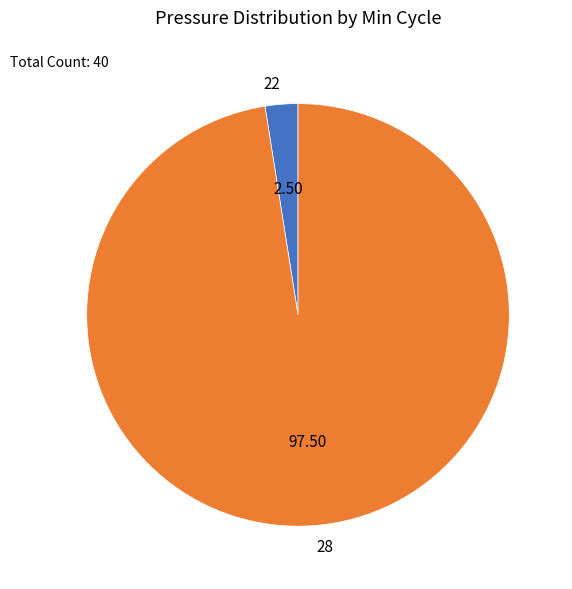

Is 28 the majority of the pie?

Yes